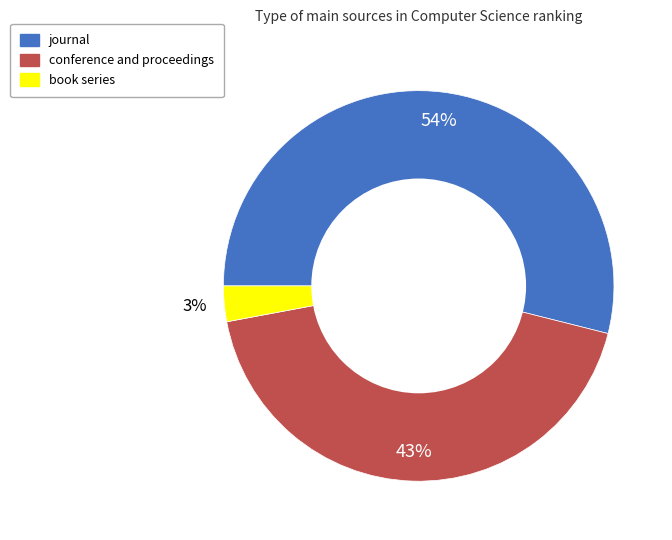

To the nearest percent, what is the difference between the largest and smallest slice percentages?

51%